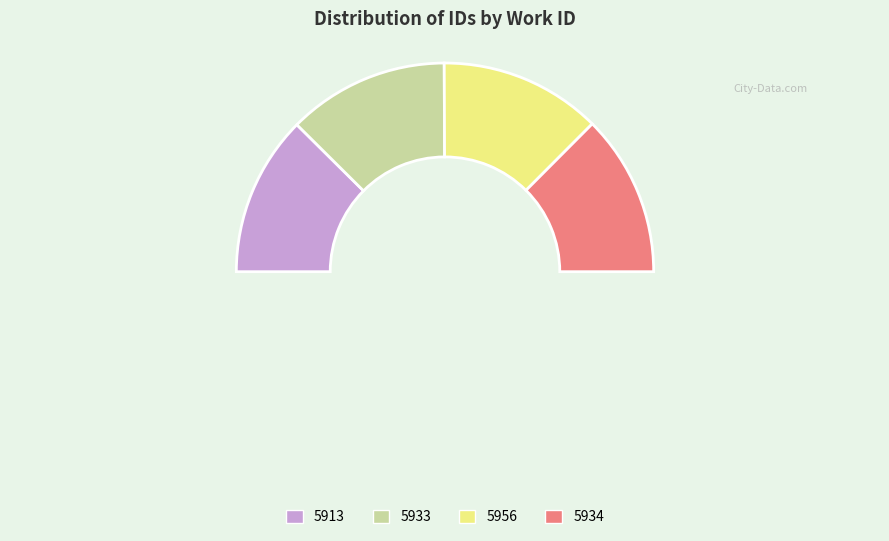

To the nearest percent, what percentage of the pie is 5934?

25%